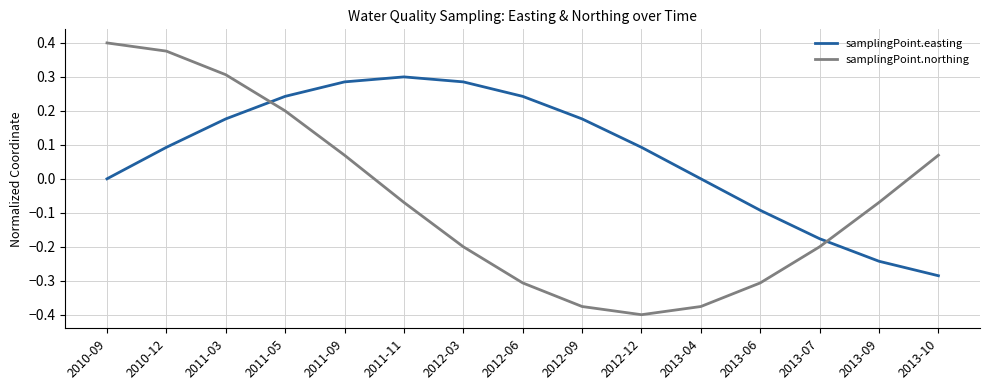

What is the difference between the maximum and second lowest values in the samplingPoint.easting series?

0.5